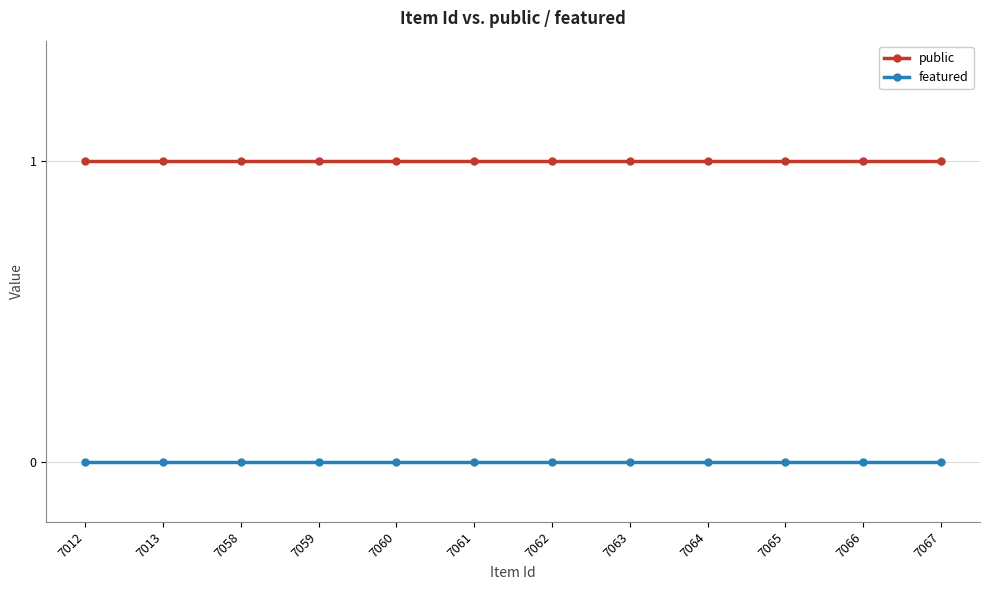

Is it true that public equals 1 at 7012?

True